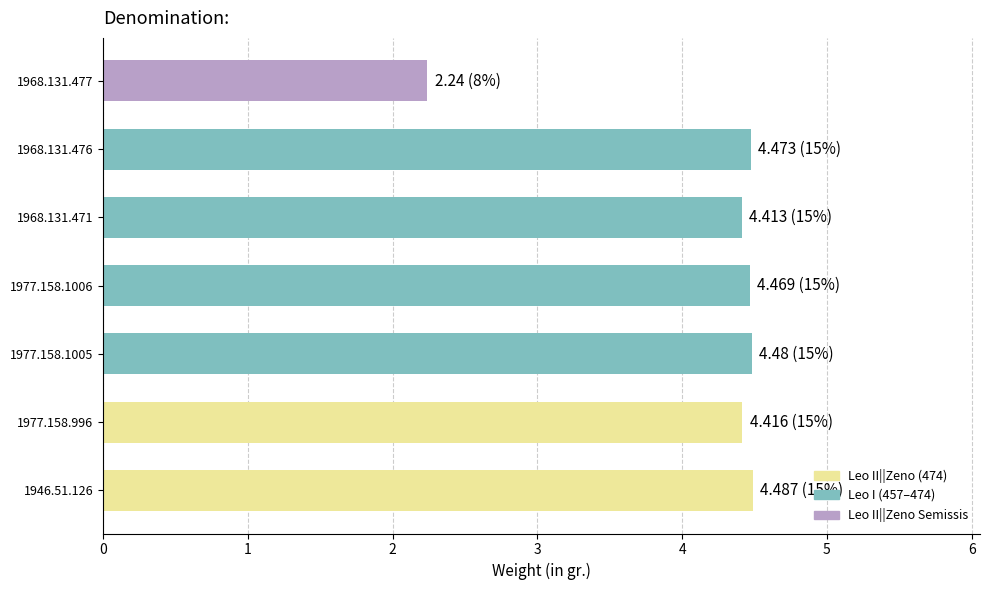

What is the maximum value shown in the chart?

4.5